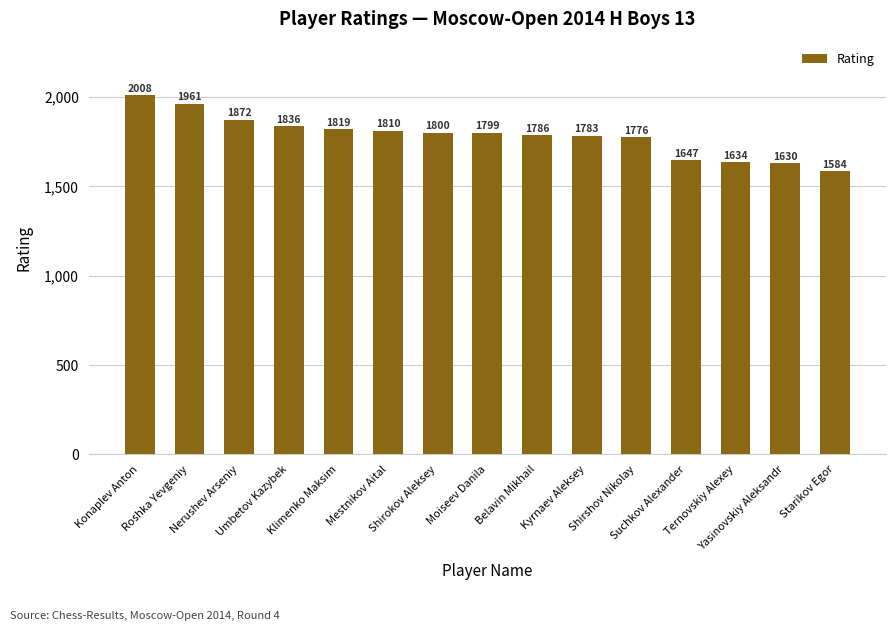

Reading left to right, transcribe all the data shown in this chart.

2008	1961	1872	1836	1819	1810	1800	1799	1786	1783	1776	1647	1634	1630	1584